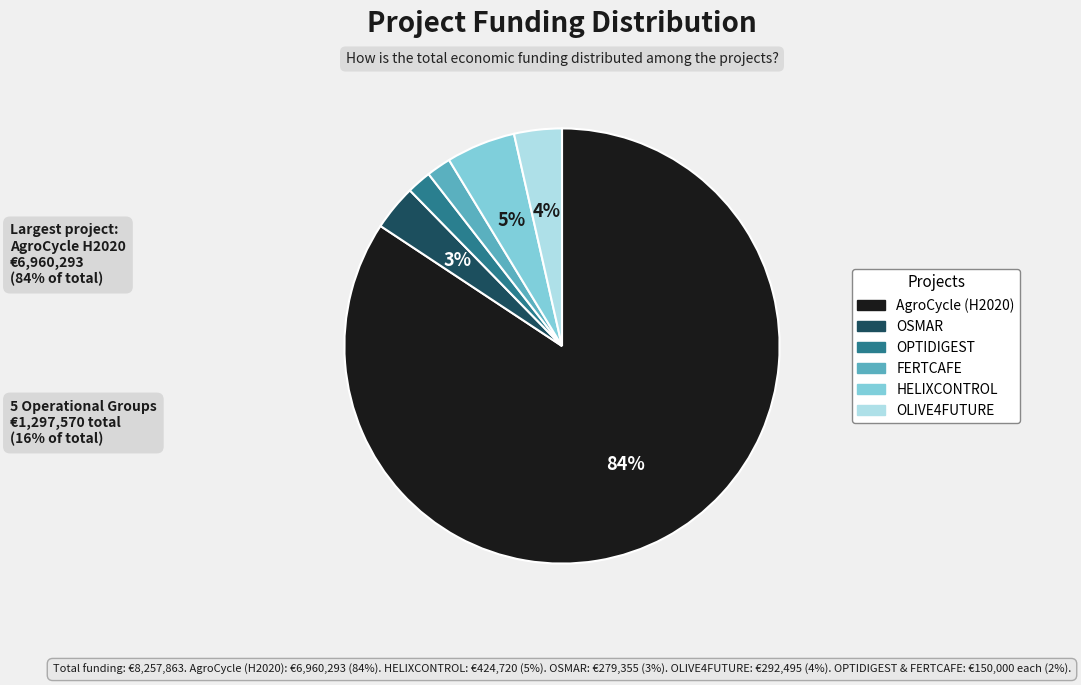

Between HELIXCONTROL and OLIVE4FUTURE, which is larger?

HELIXCONTROL